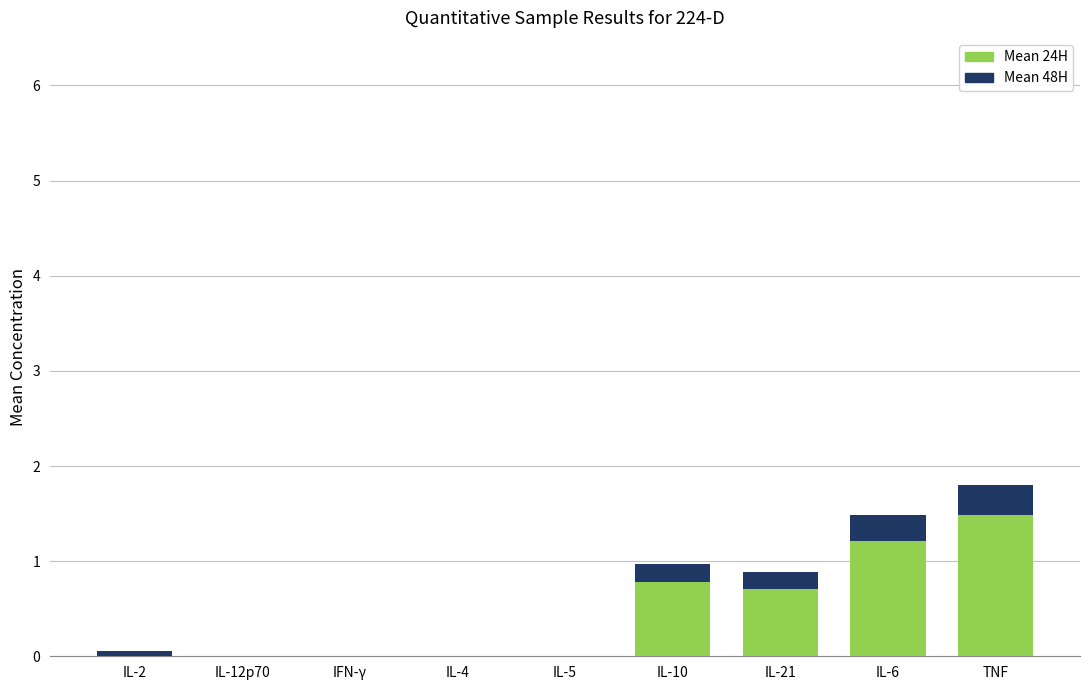

Rank the categories by Mean 24H value from highest to lowest.

TNF, IL-6, IL-10, IL-21, IL-2, IL-12p70, IFN-γ, IL-4, IL-5